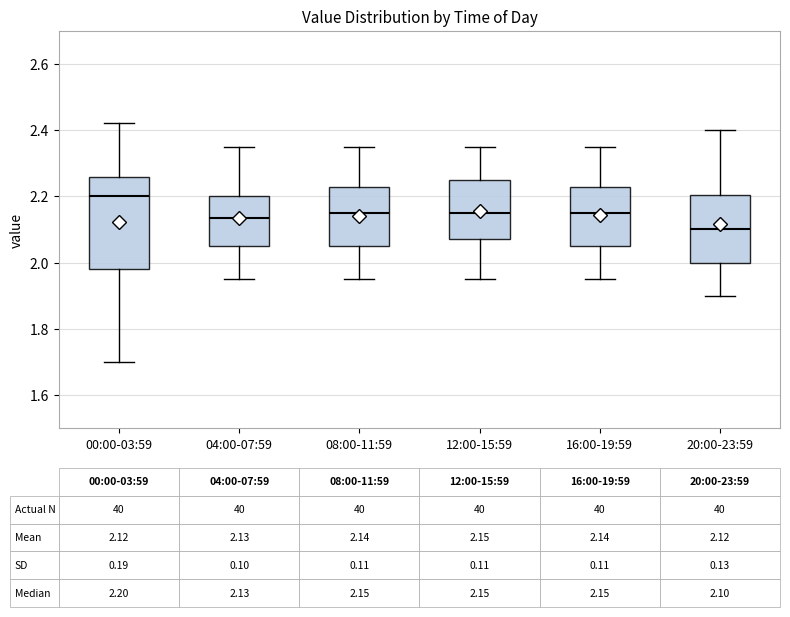

Which box has the highest median line?

00:00-03:59